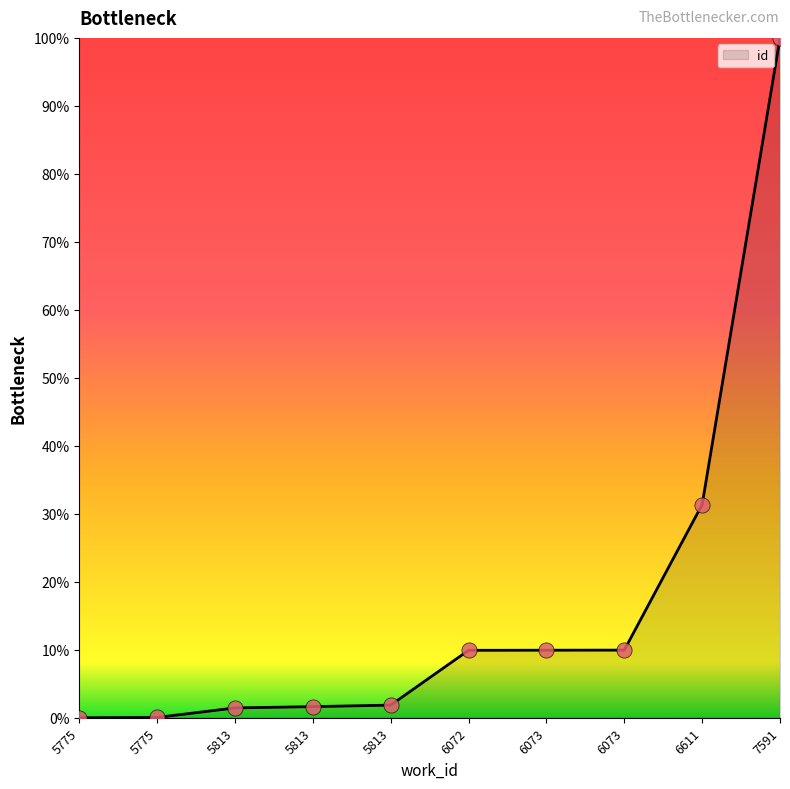

What is the change in value from 5813 to 7591?

+98.4